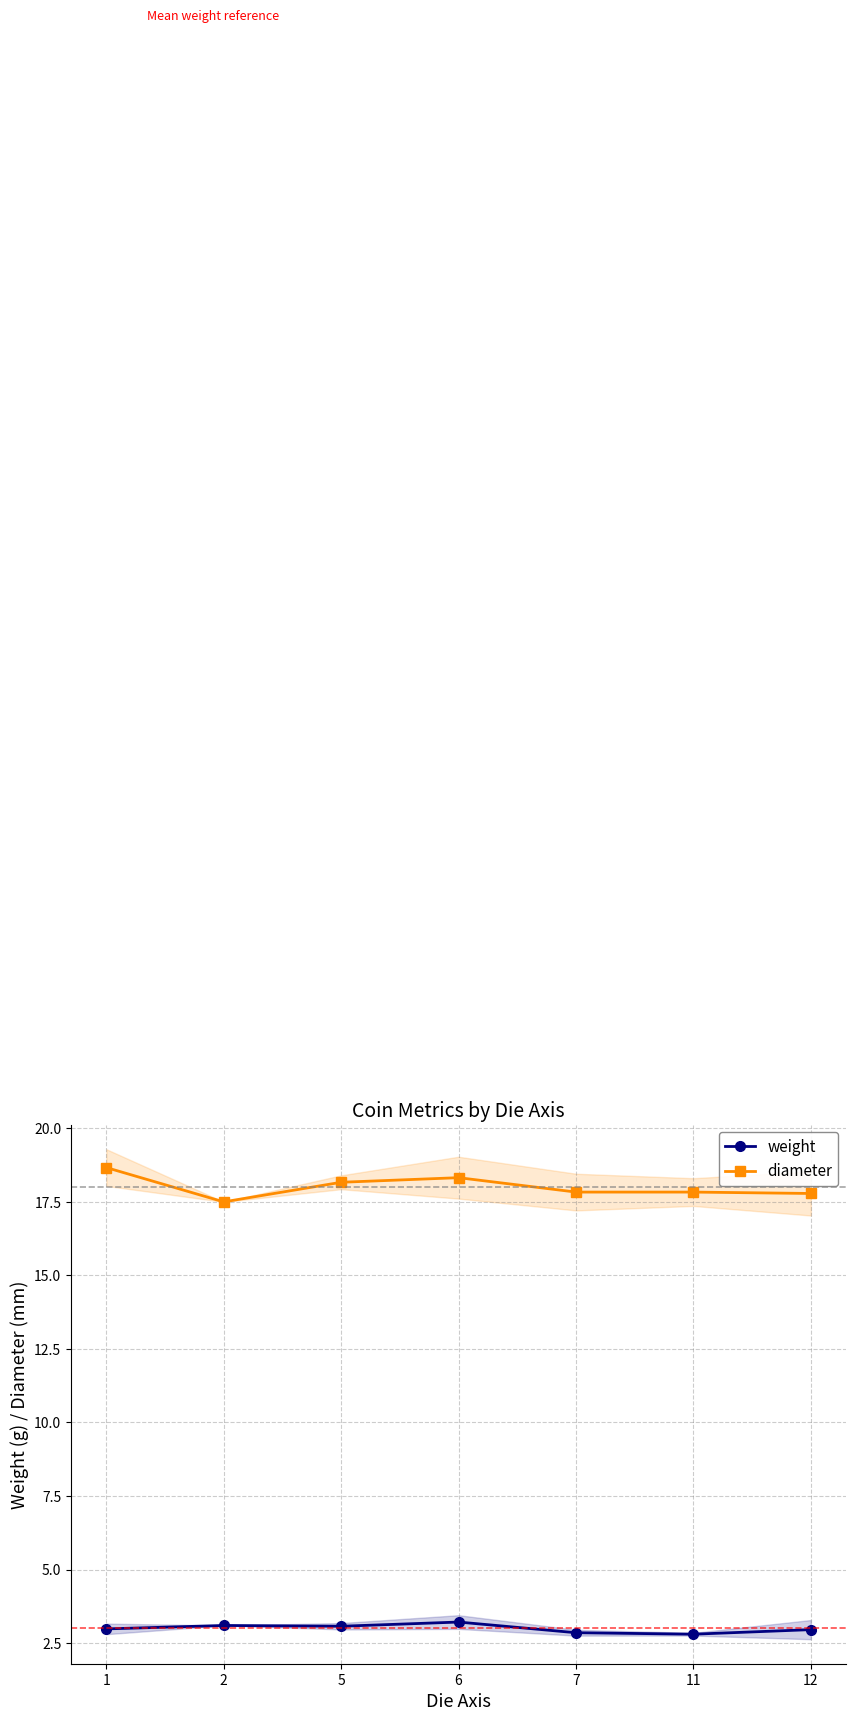

Rank the categories by weight value from highest to lowest.

6, 2, 5, 1, 12, 7, 11